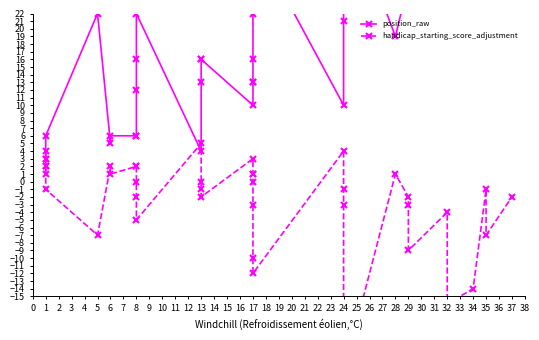

Which label corresponds to the largest value in the chart?

24